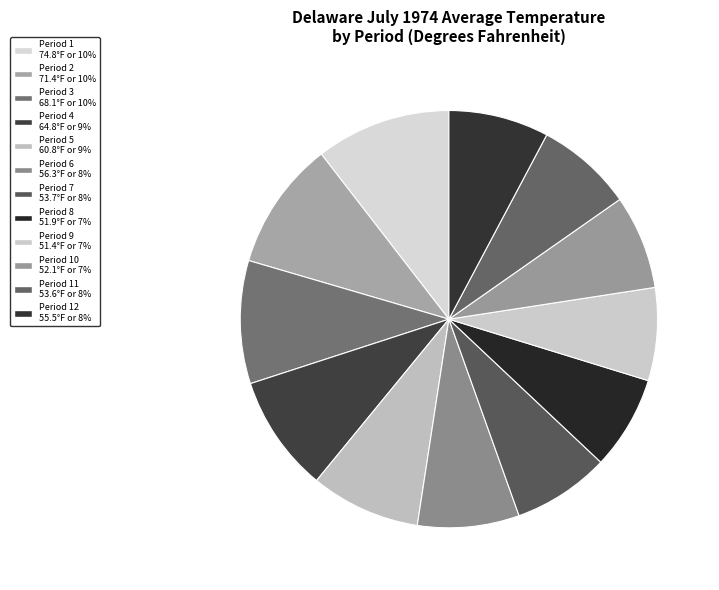

How many slices are in this pie chart?

12